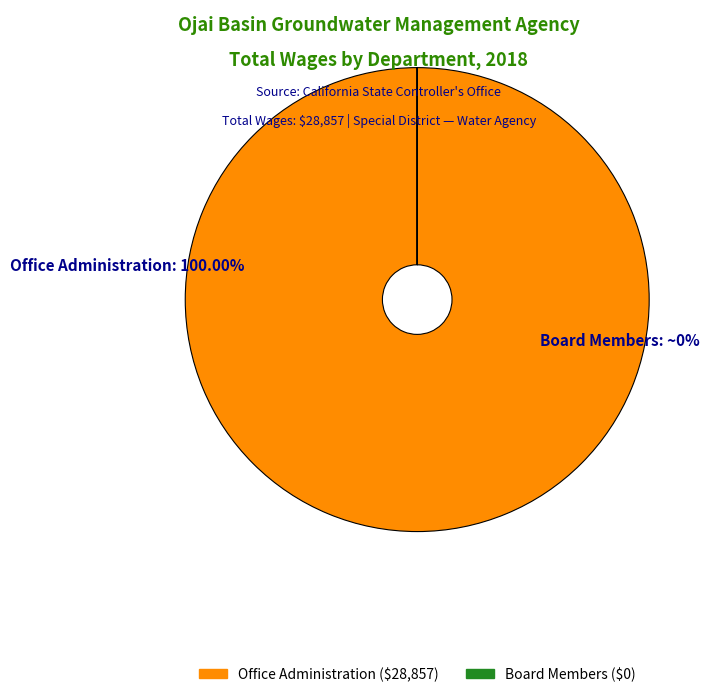

Is there a majority slice in this chart?

Yes